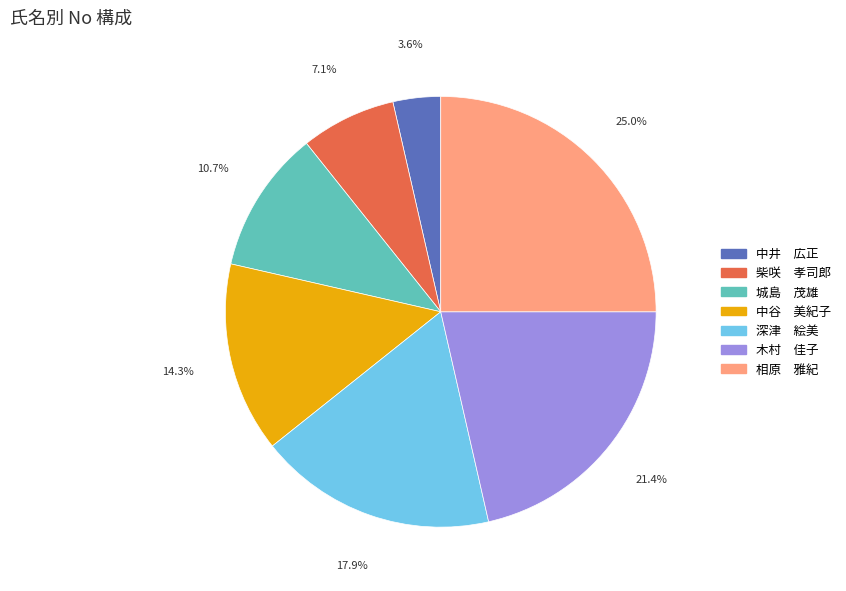

Between 中谷 美紀子 and 相原 雅紀, which is larger?

相原 雅紀